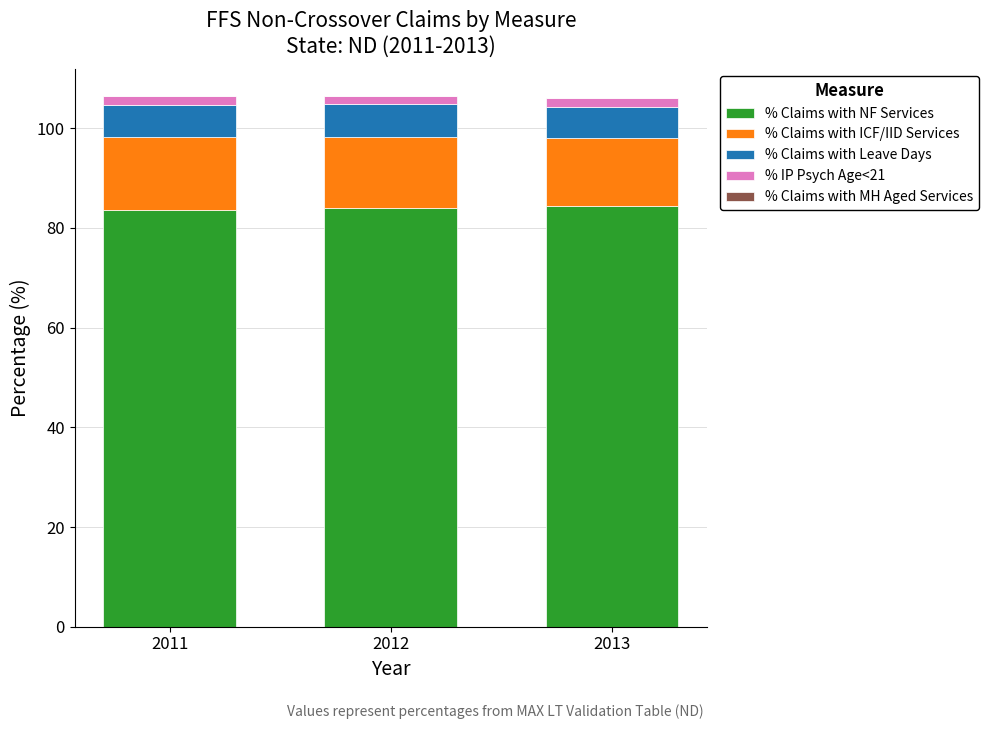

What is the maximum value for % Claims with NF Services?

84.5